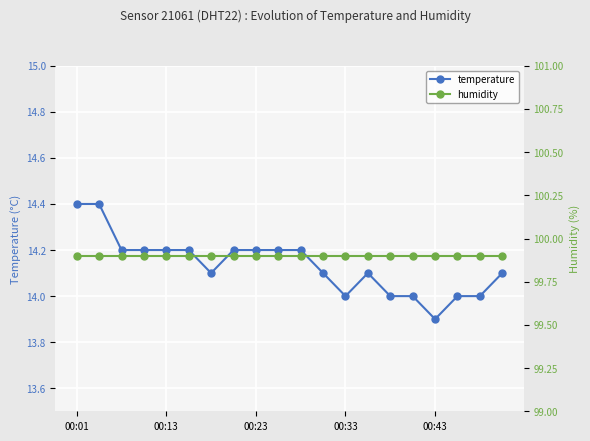

Is it true that temperature equals 14.4 at 00:01?

True